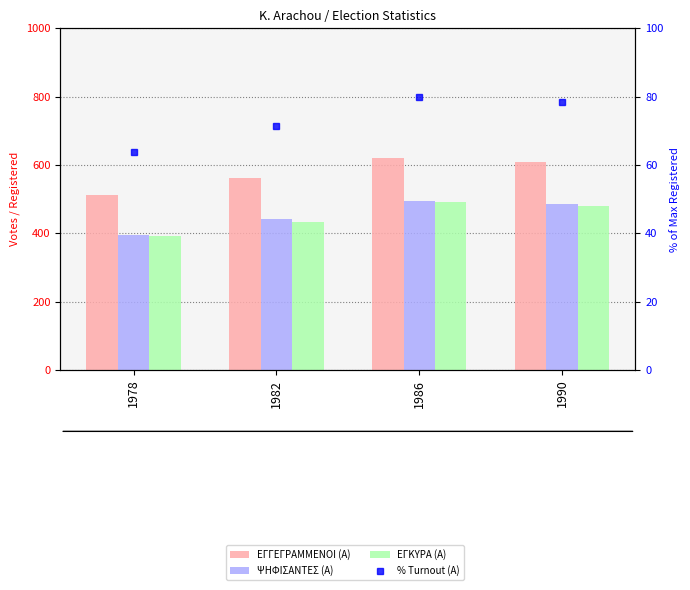

The value of ΕΓΓΕΓΡΑΜΜΕΝΟΙ (Α) at 1990 is 608.0. True or false?

True